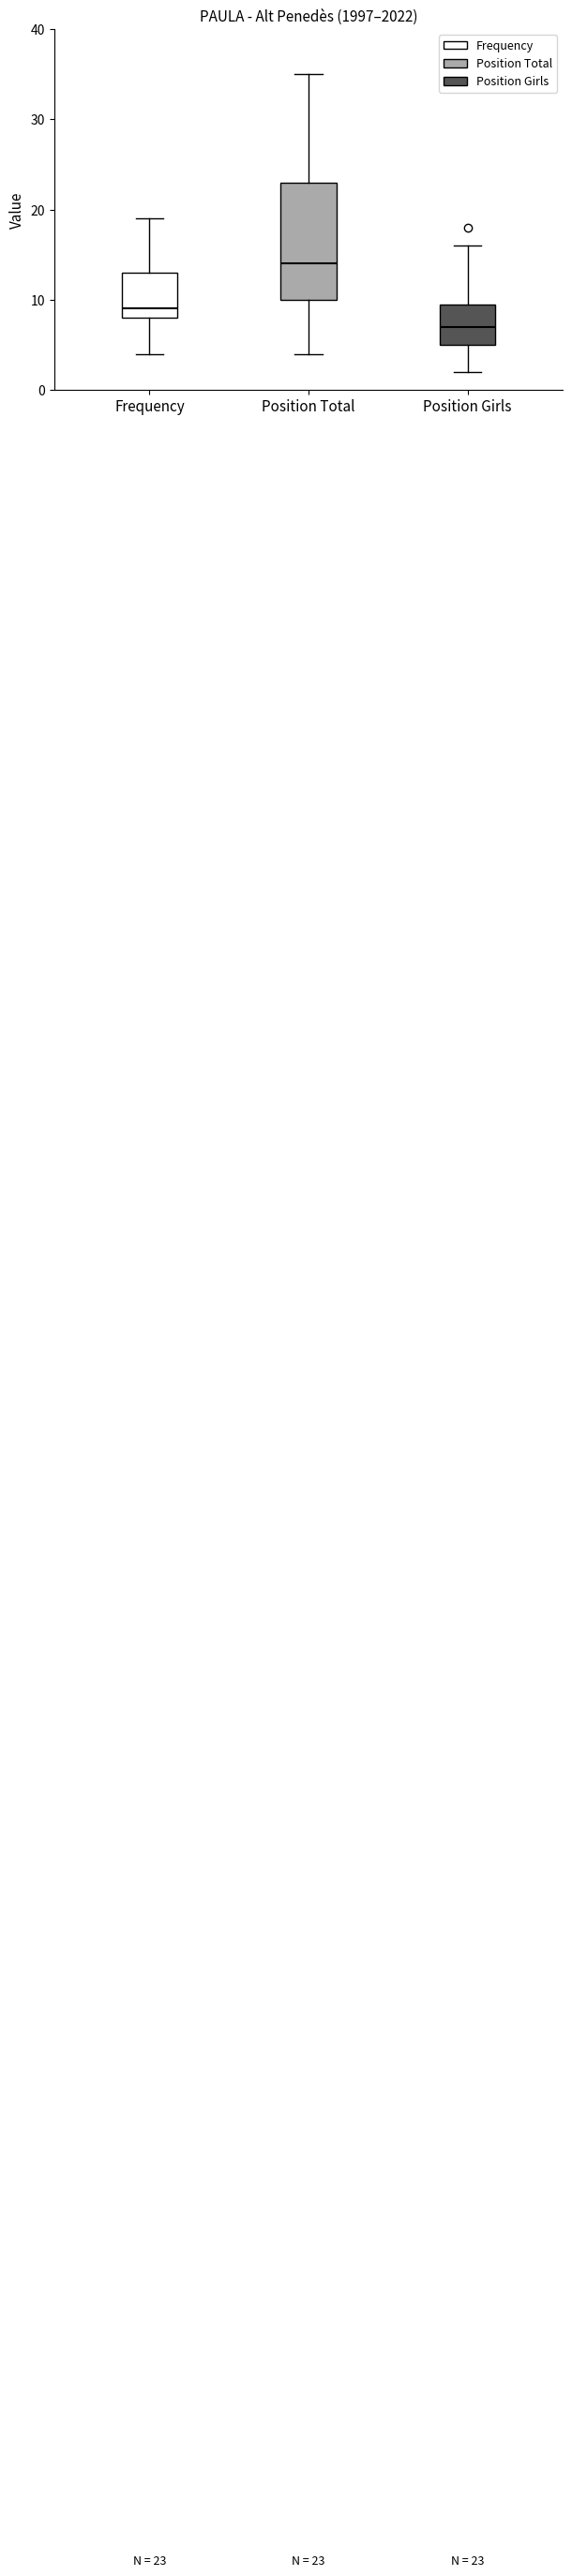

Which box is the tallest, from its lower edge to its upper edge?

Position Total